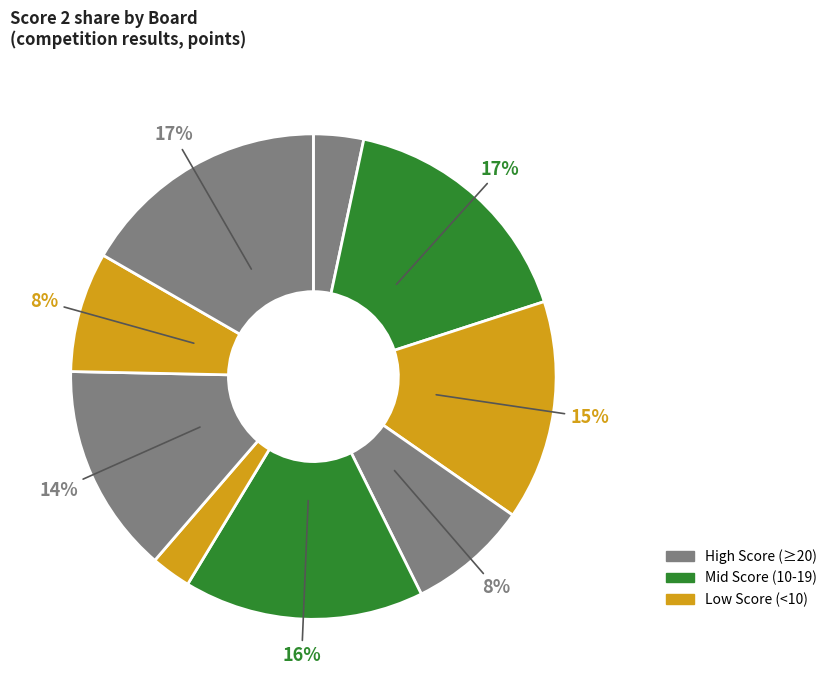

How many slices are in this pie chart?

9